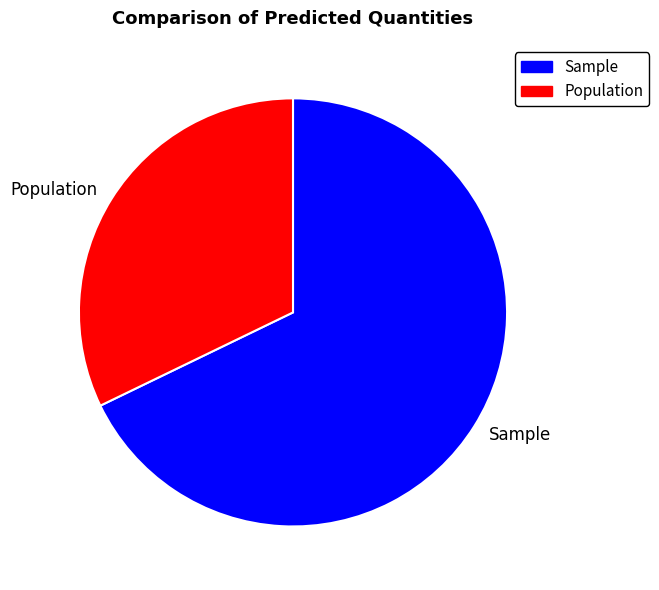

Do Sample and Population together represent more than half of the pie?

Yes